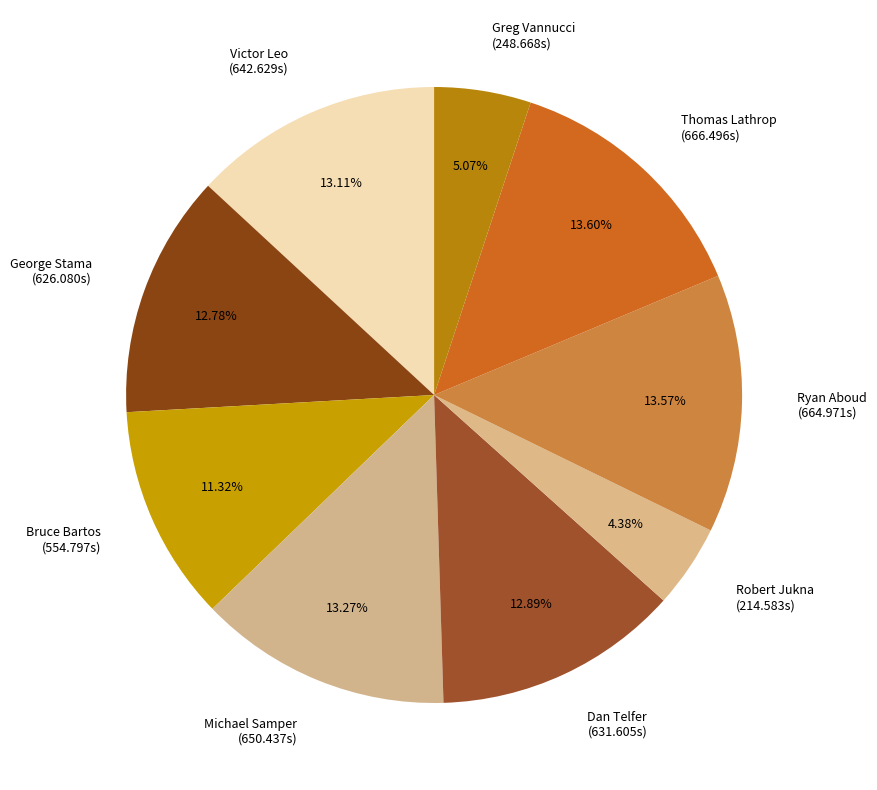

Does any single category account for the majority?

No